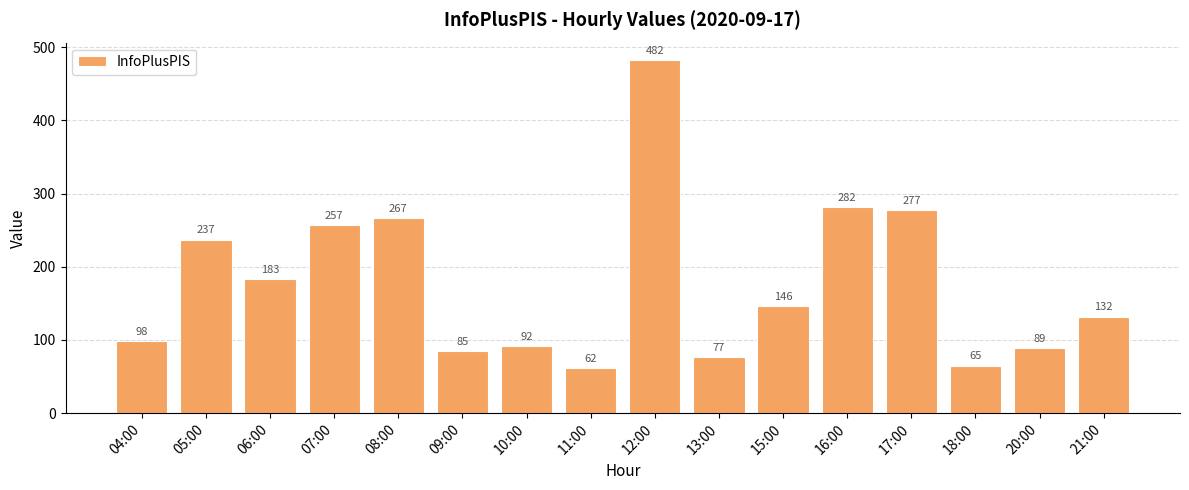

What is the difference between the maximum and minimum values?

420